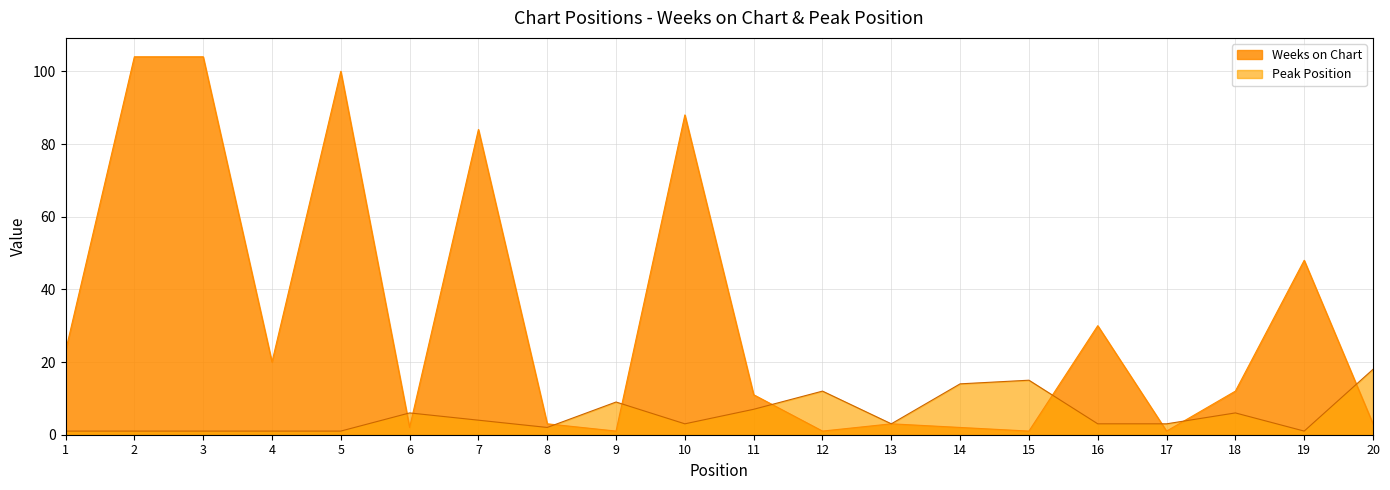

What is the total value across all series at 14?

16